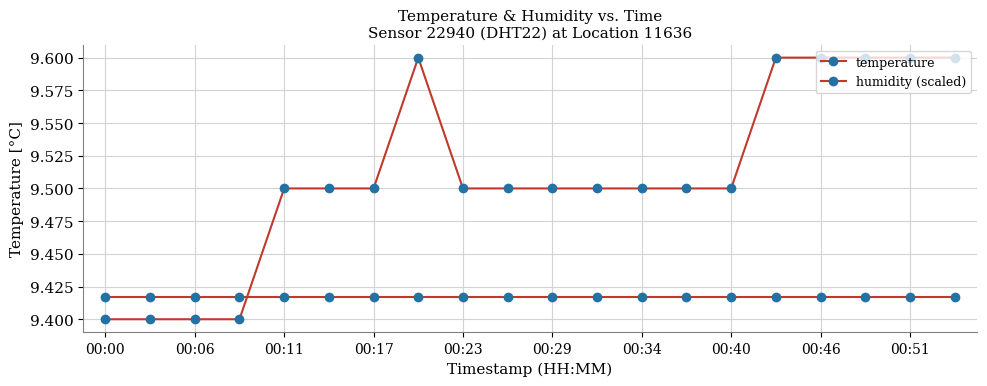

Count the number of categories in the chart.

20